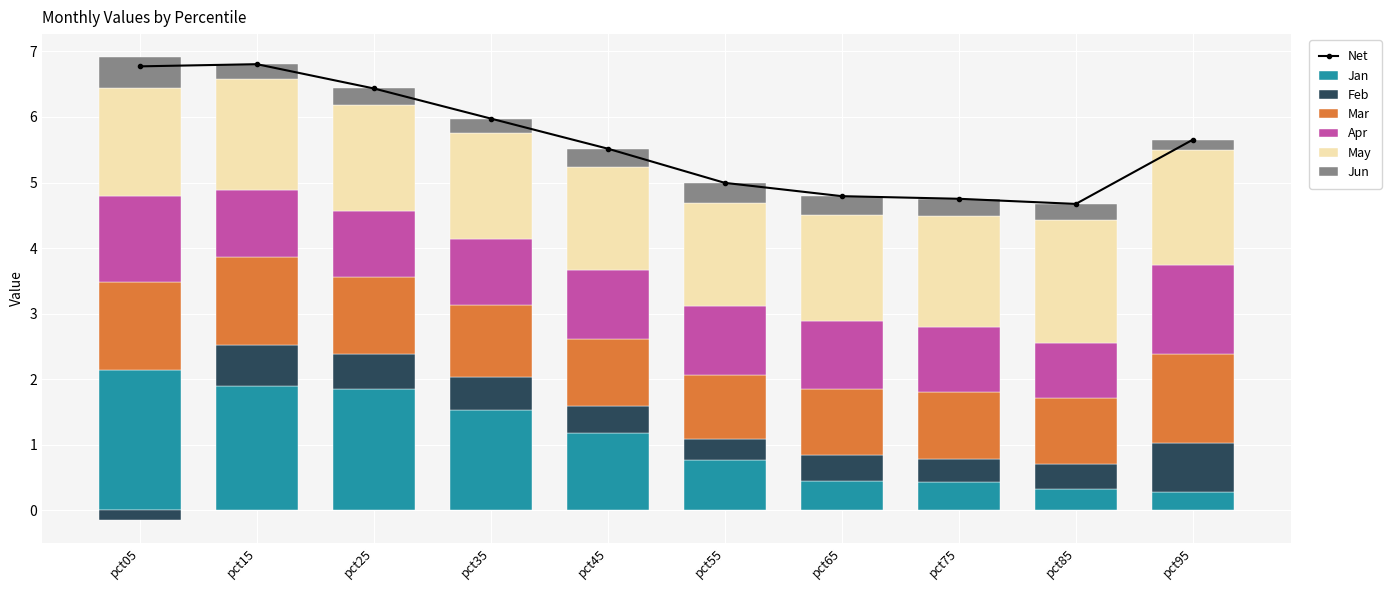

Are the bars grouped side by side (vs. stacked)?

No